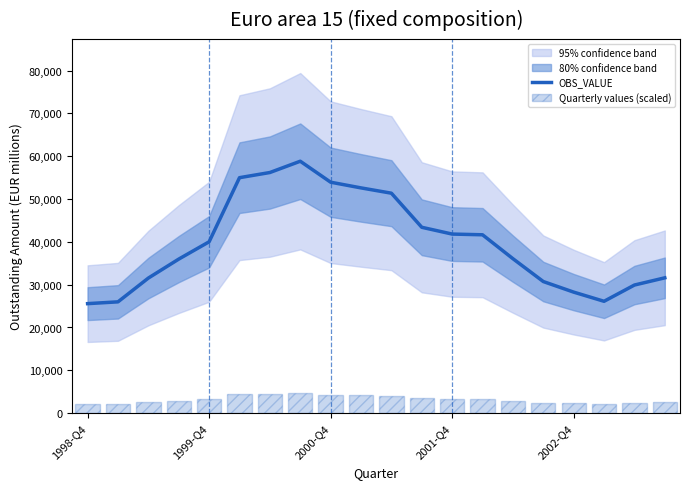

What is the sum of the Quarterly values (scaled) values at 19 and 10?

6636.4